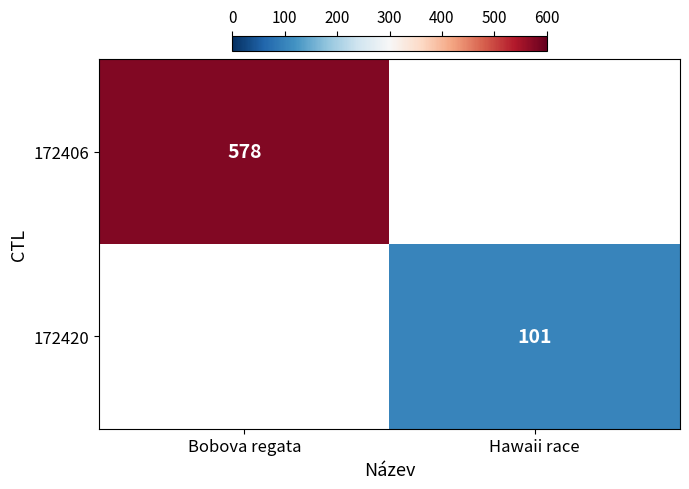

Which has a higher value, Bobova regata or Hawaii race?

Bobova regata